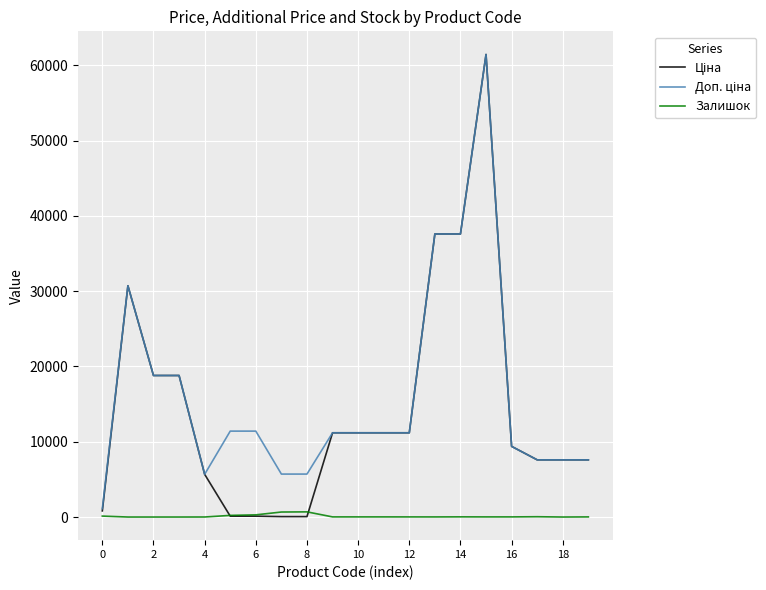

List the series in order of their peak value, lowest first.

Залишок, Ціна, Доп. ціна